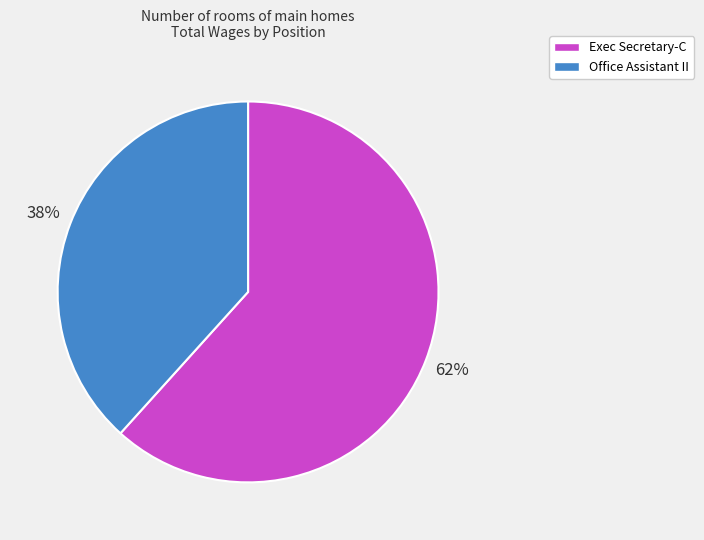

To the nearest percent, what is the combined percentage of Office Assistant II and Exec Secretary-C?

100%